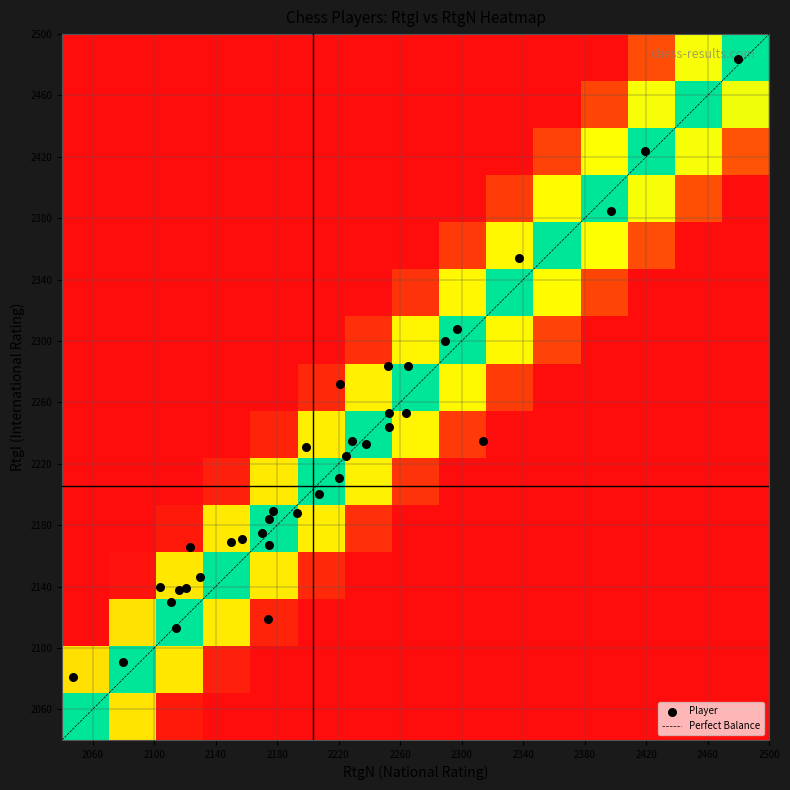

What is the maximum value shown in the chart?

2484